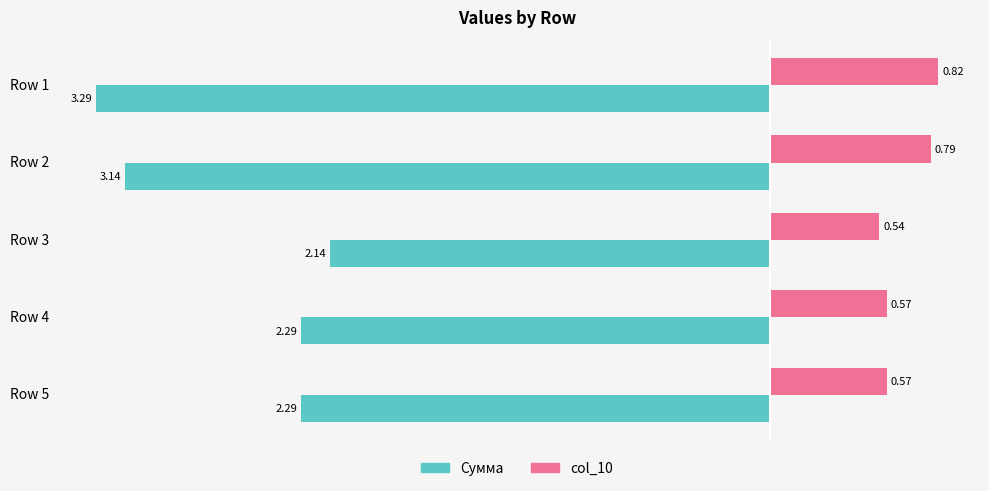

Is the value of col_10 at Row 4 greater than the value of Сумма at Row 5?

Yes